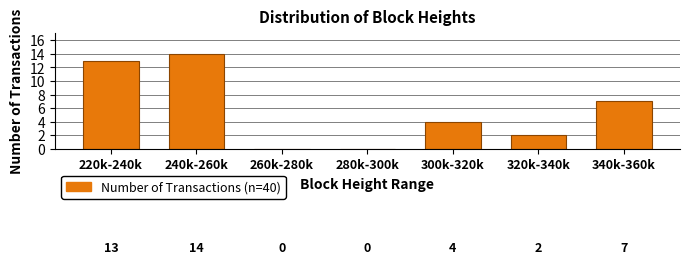

Reading left to right, what are all the values shown in this chart?

220k-240k=13	240k-260k=14	260k-280k=0	280k-300k=0	300k-320k=4	320k-340k=2	340k-360k=7